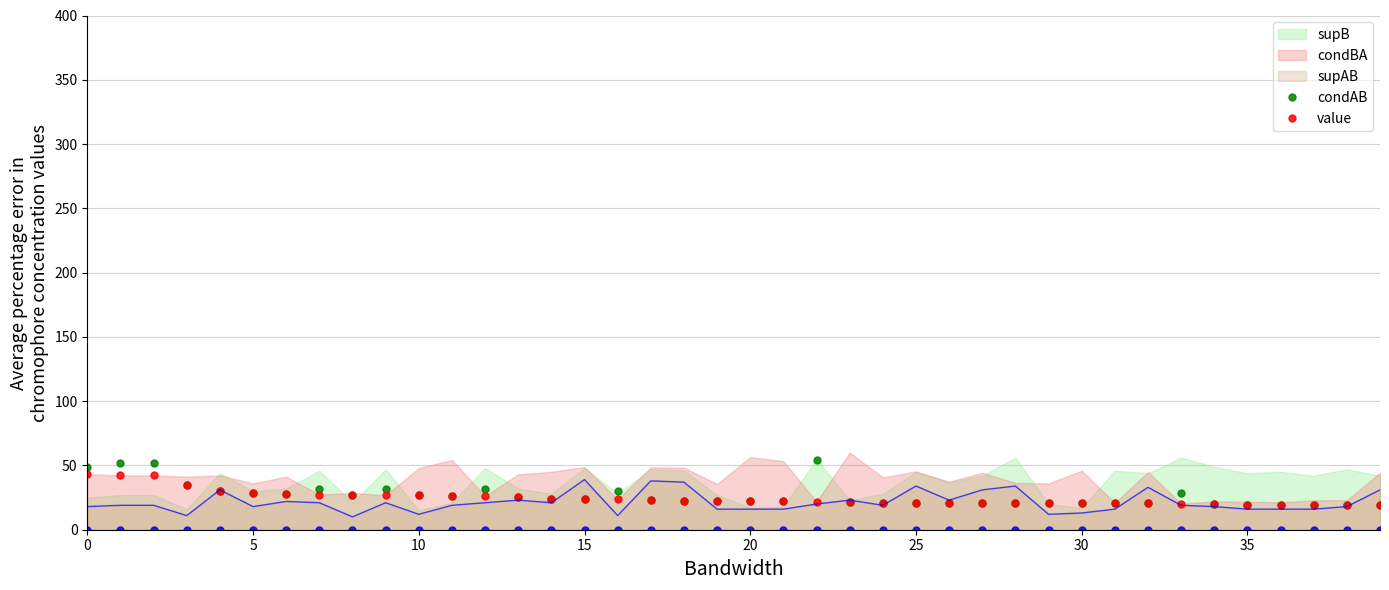

Does the chart display data point markers on the line(s)?

No